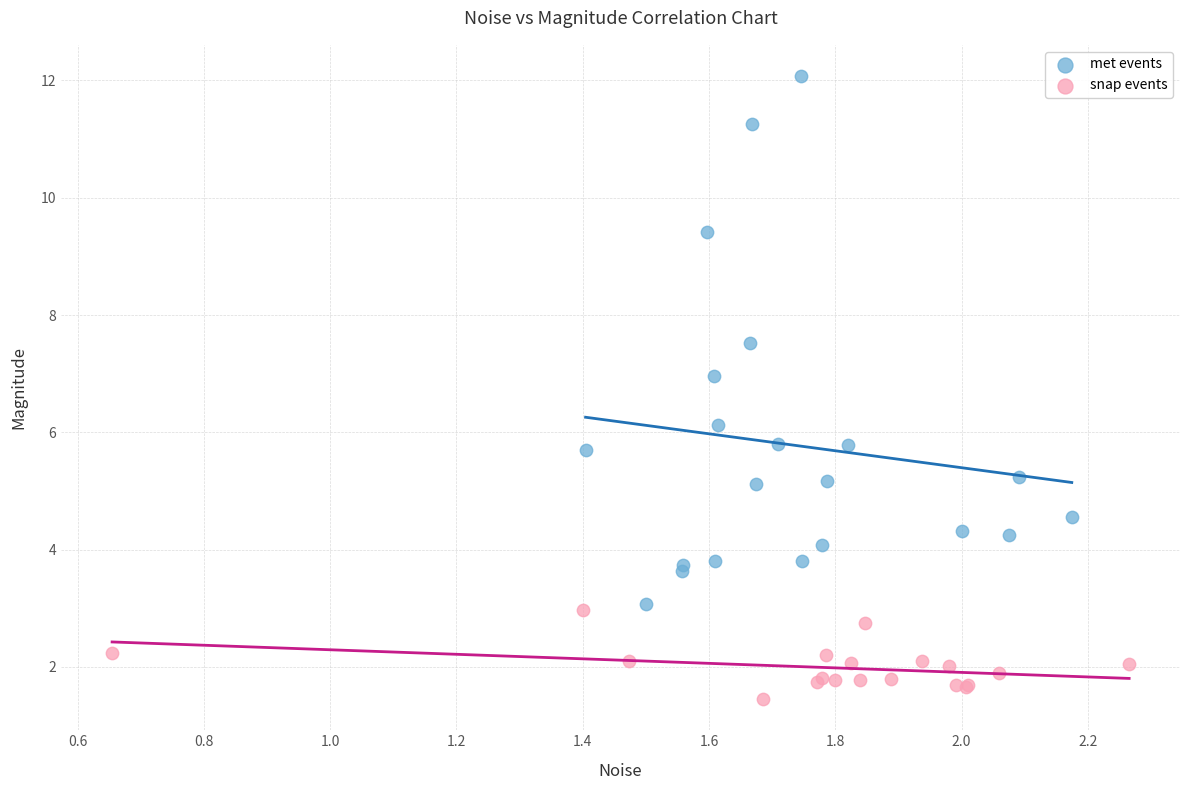

What are all the series names shown in the legend?

met events, snap events